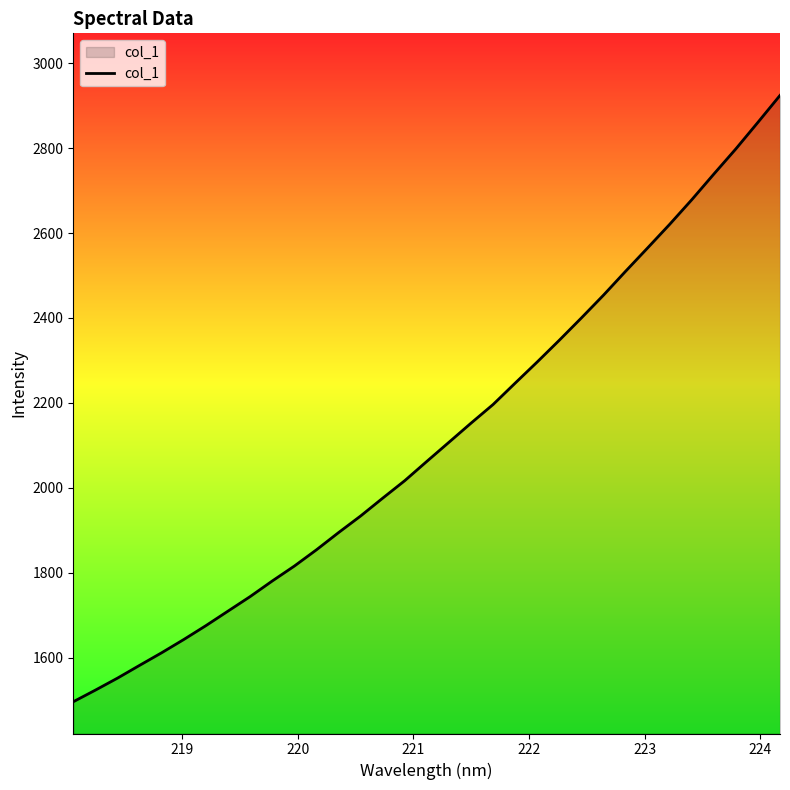

What is the maximum value shown in the chart?

2924.2